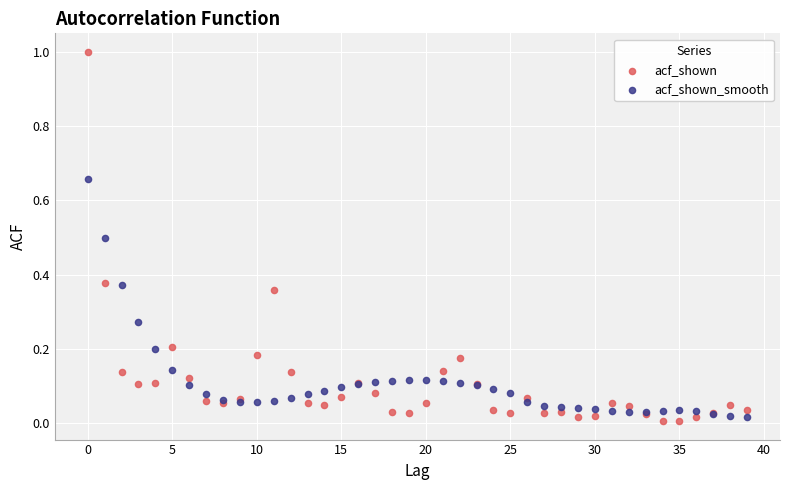

Which series contains the highest Y value?

acf_shown